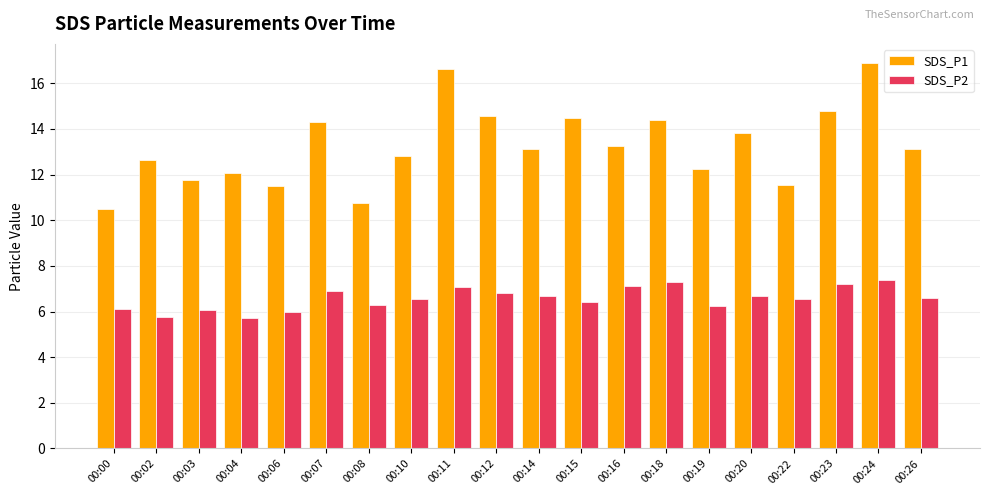

What are all the series names shown in the legend?

SDS_P1, SDS_P2